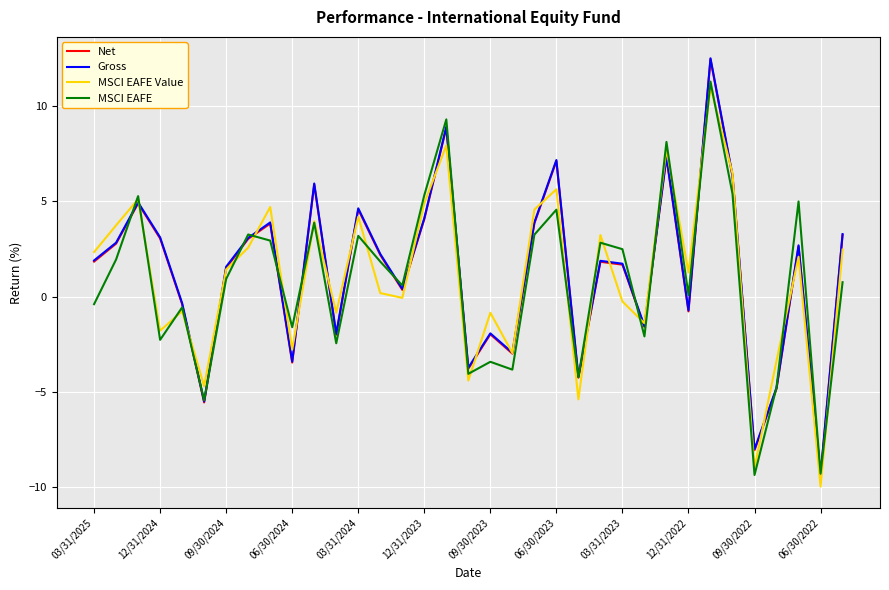

What is the greatest value displayed?

12.5